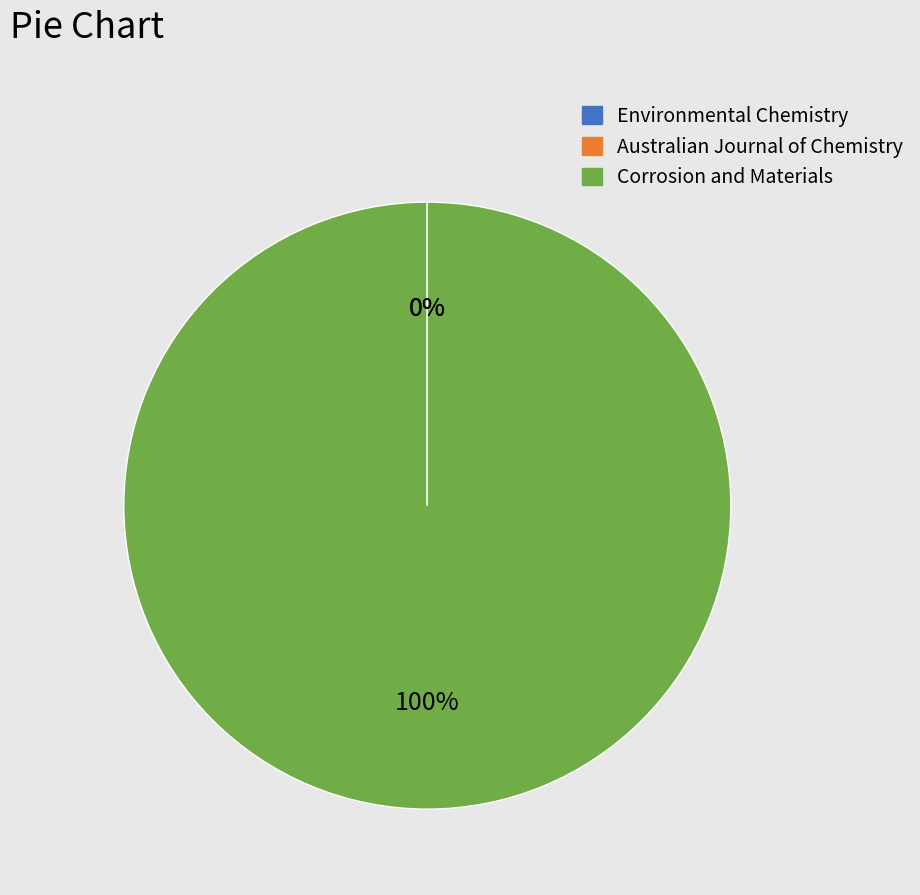

Is there a majority slice in this chart?

Yes